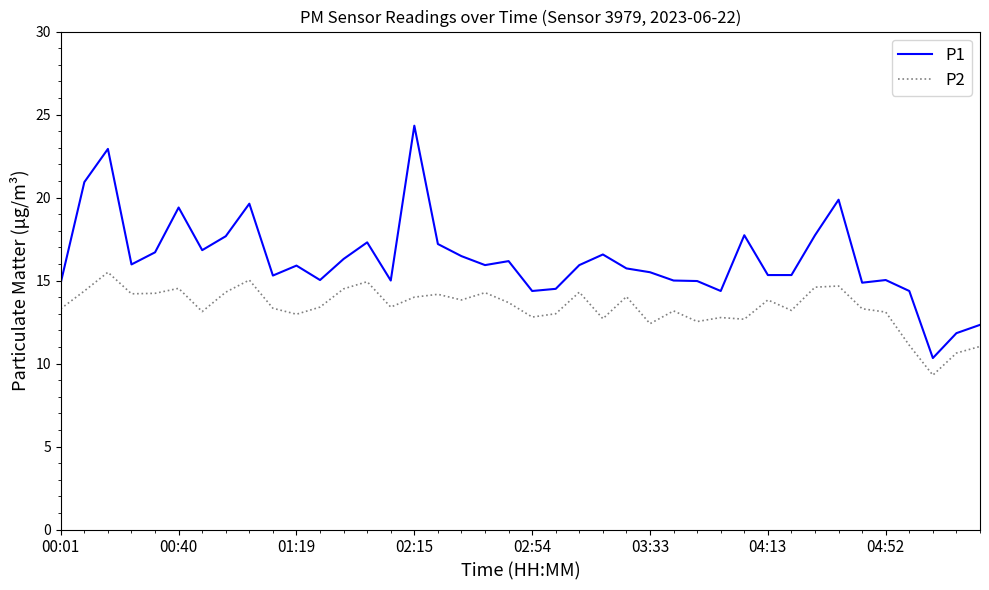

What is the lowest value of the P2 series?

9.3